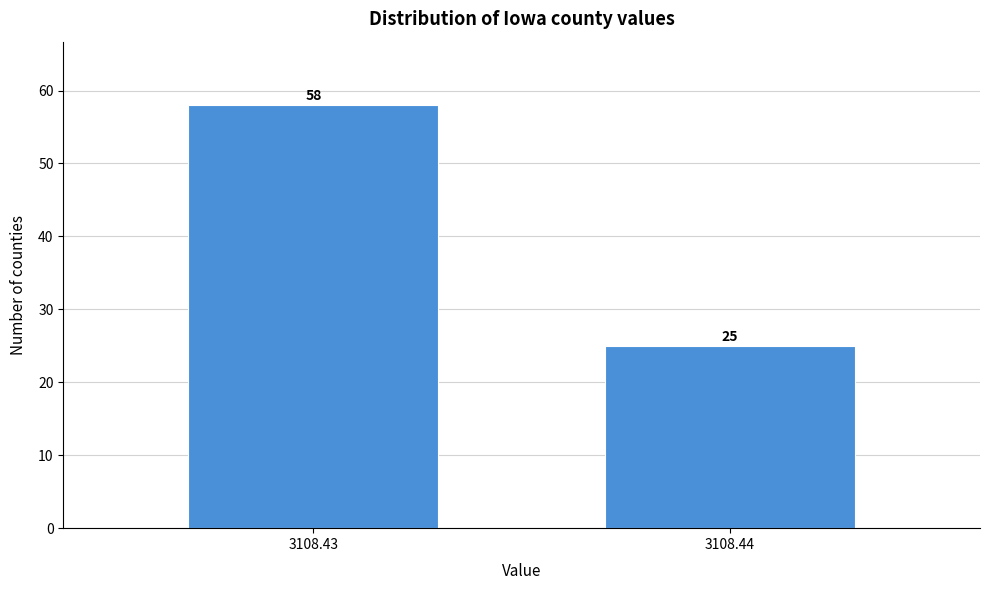

Reading left to right, transcribe all the data shown in this chart.

58	25